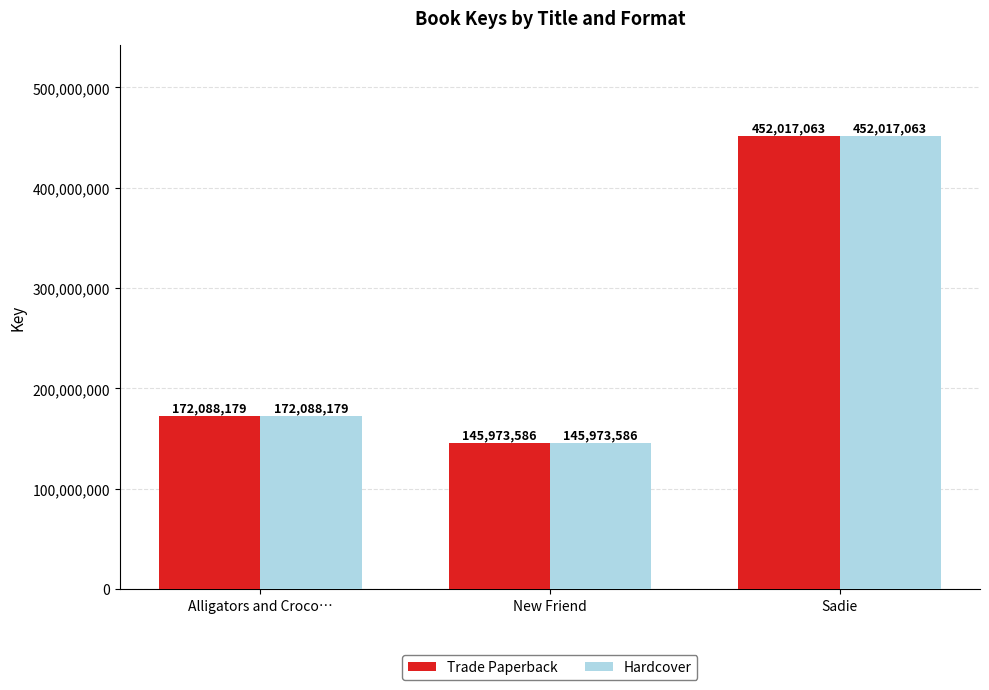

What is the approximate value of Trade Paperback at Sadie, to the nearest 10?

452017060